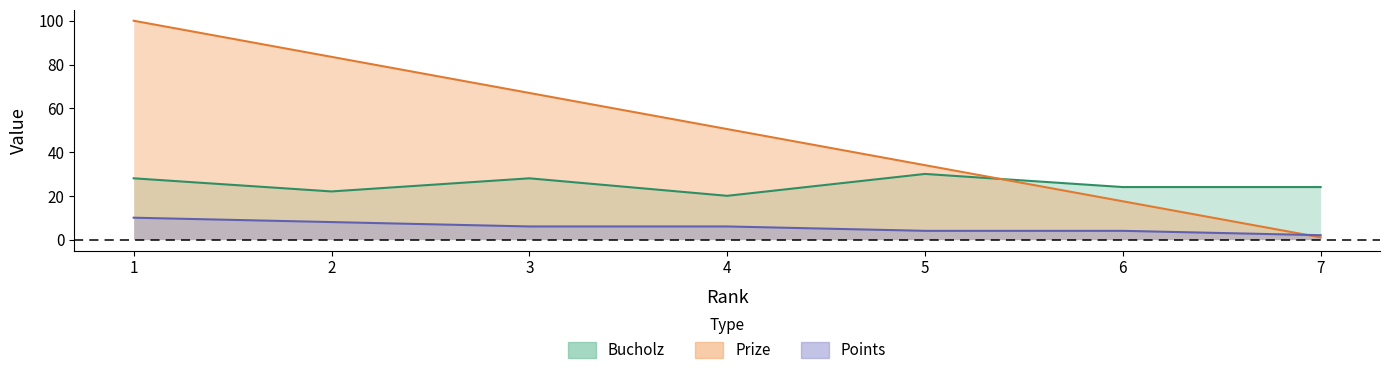

What is the maximum value shown in the chart?

100.0